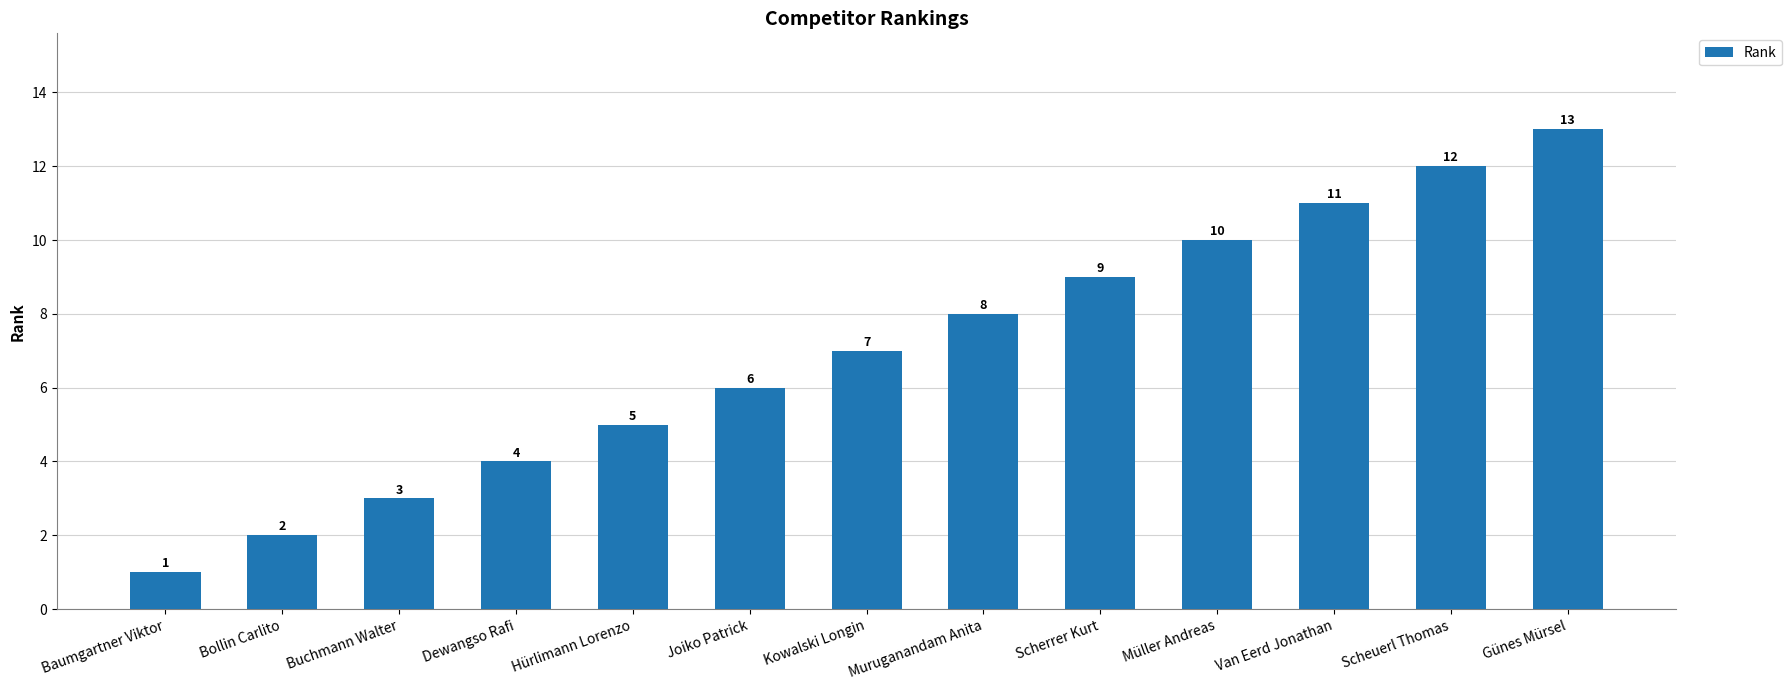

What is the average value?

7